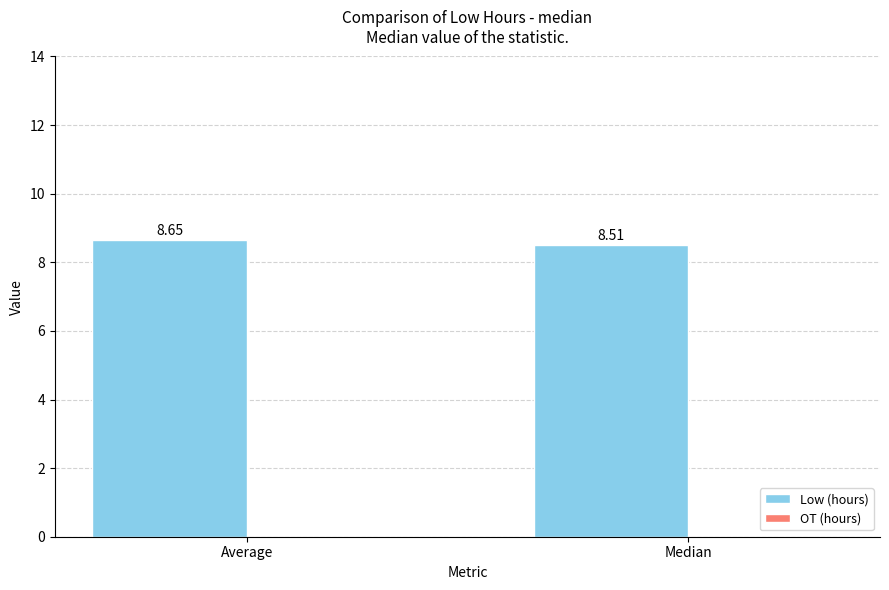

What is the label of the 1st bar from the left?

Average